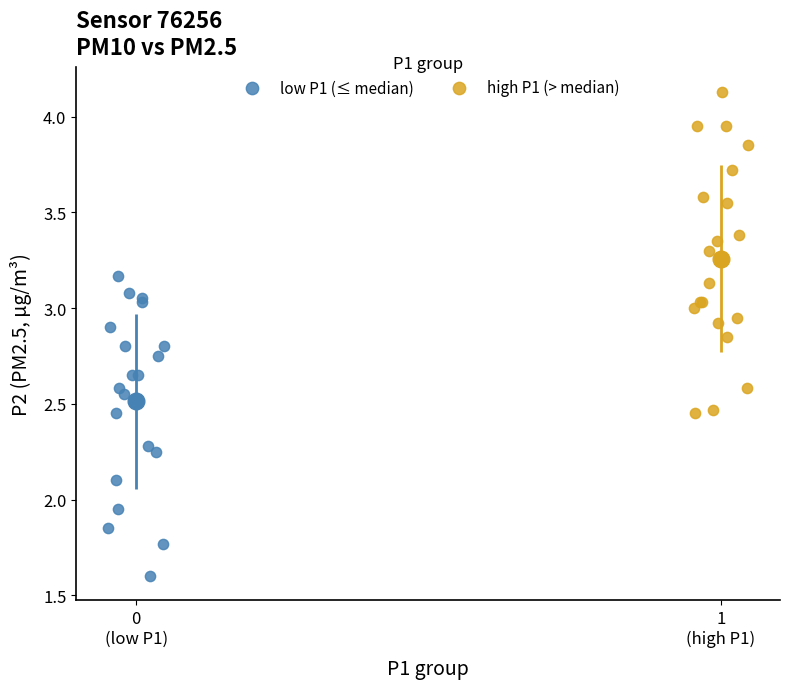

Which series reaches the minimum Y coordinate?

low P1 (≤ median)